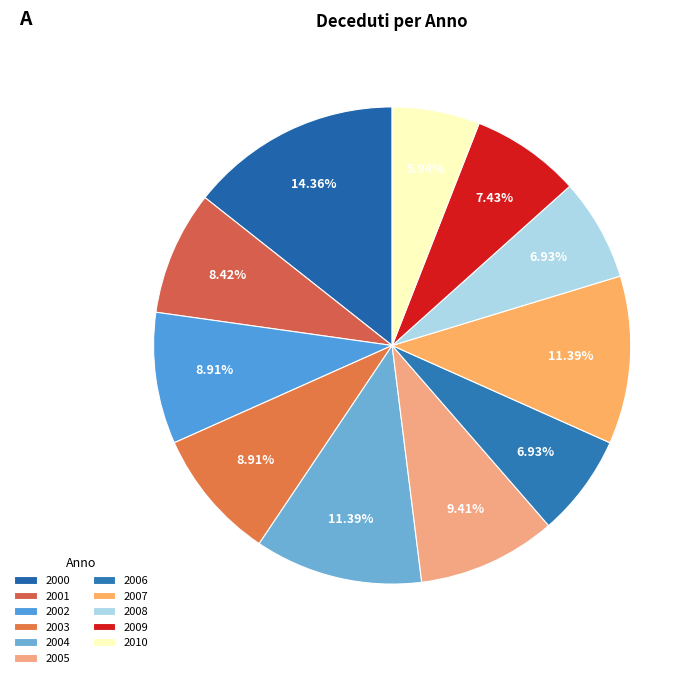

Is 2010 the majority of the pie?

No